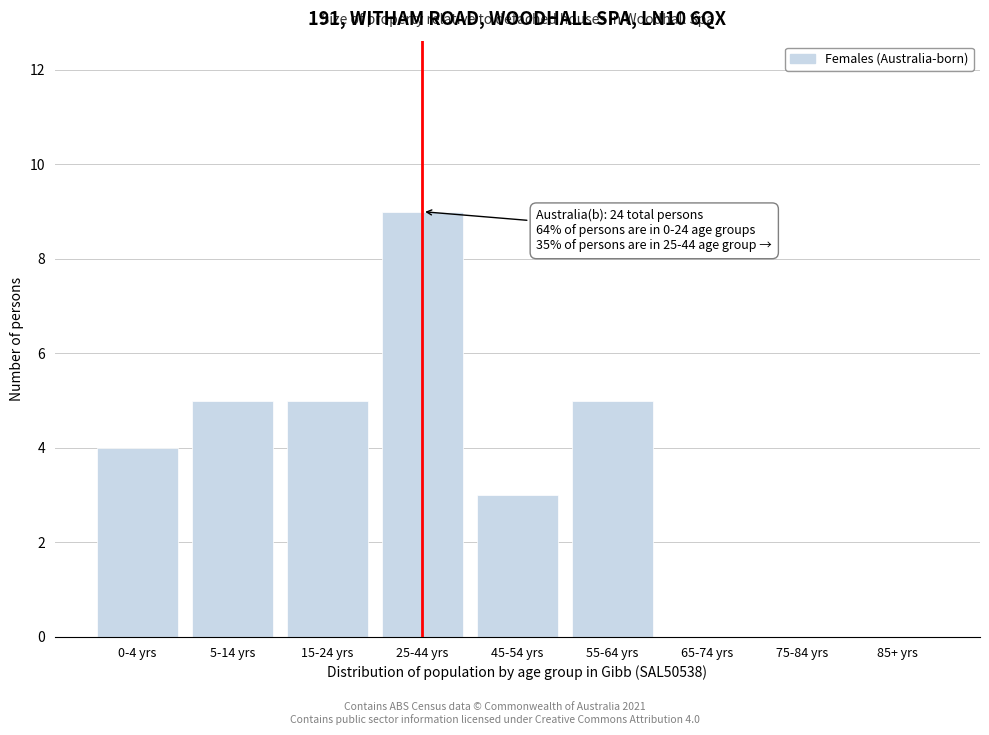

Reading left to right, what are all the values shown in this chart?

0-4 yrs=4	5-14 yrs=5	15-24 yrs=5	25-44 yrs=9	45-54 yrs=3	55-64 yrs=5	65-74 yrs=0	75-84 yrs=0	85+ yrs=0